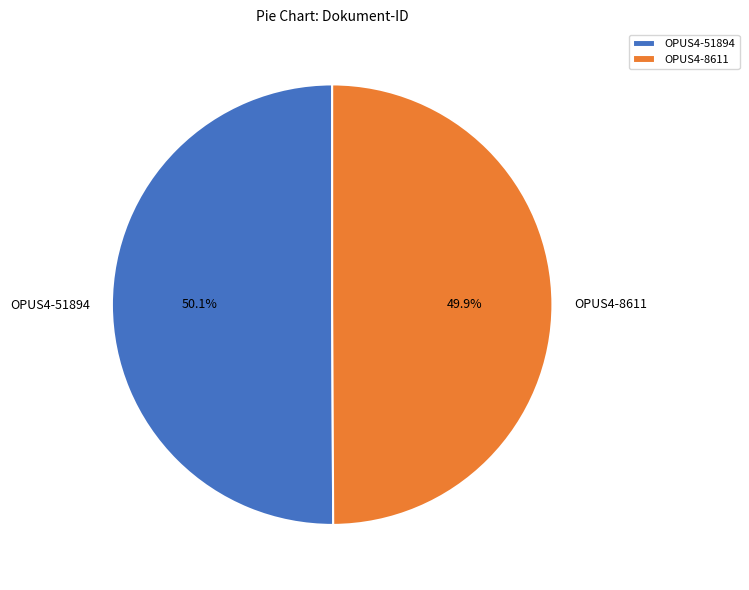

What portion of the pie excludes OPUS4-8611?

50.1%